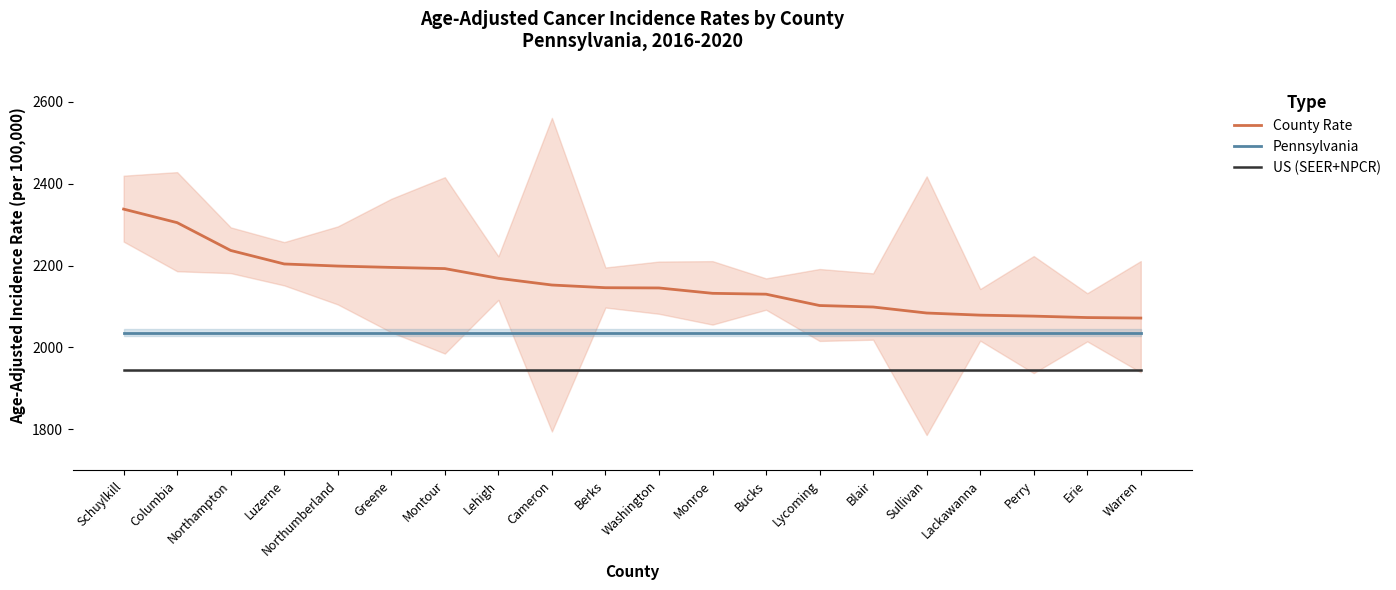

Is the value of US (SEER+NPCR) at Warren greater than the value of Pennsylvania at Montour?

No